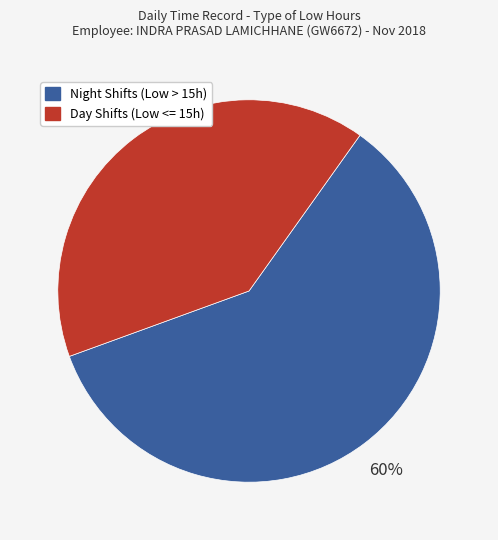

Is there a majority slice in this chart?

Yes